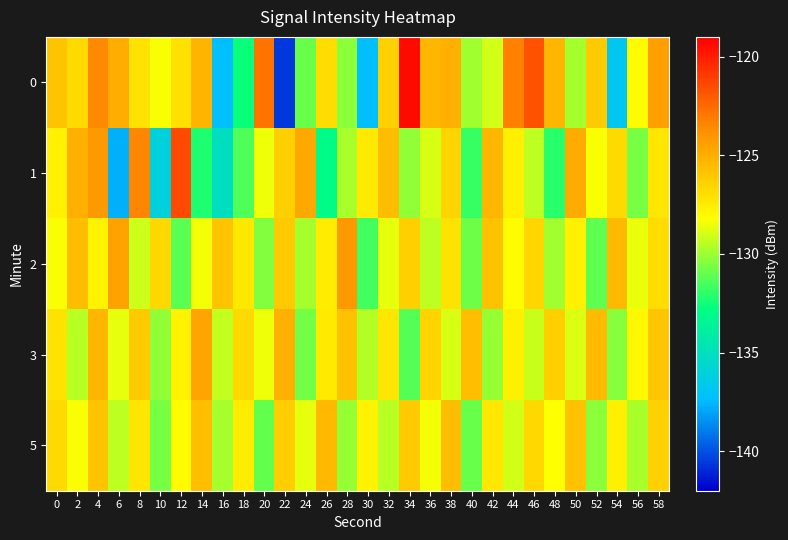

How many distinct data groups are displayed?

5